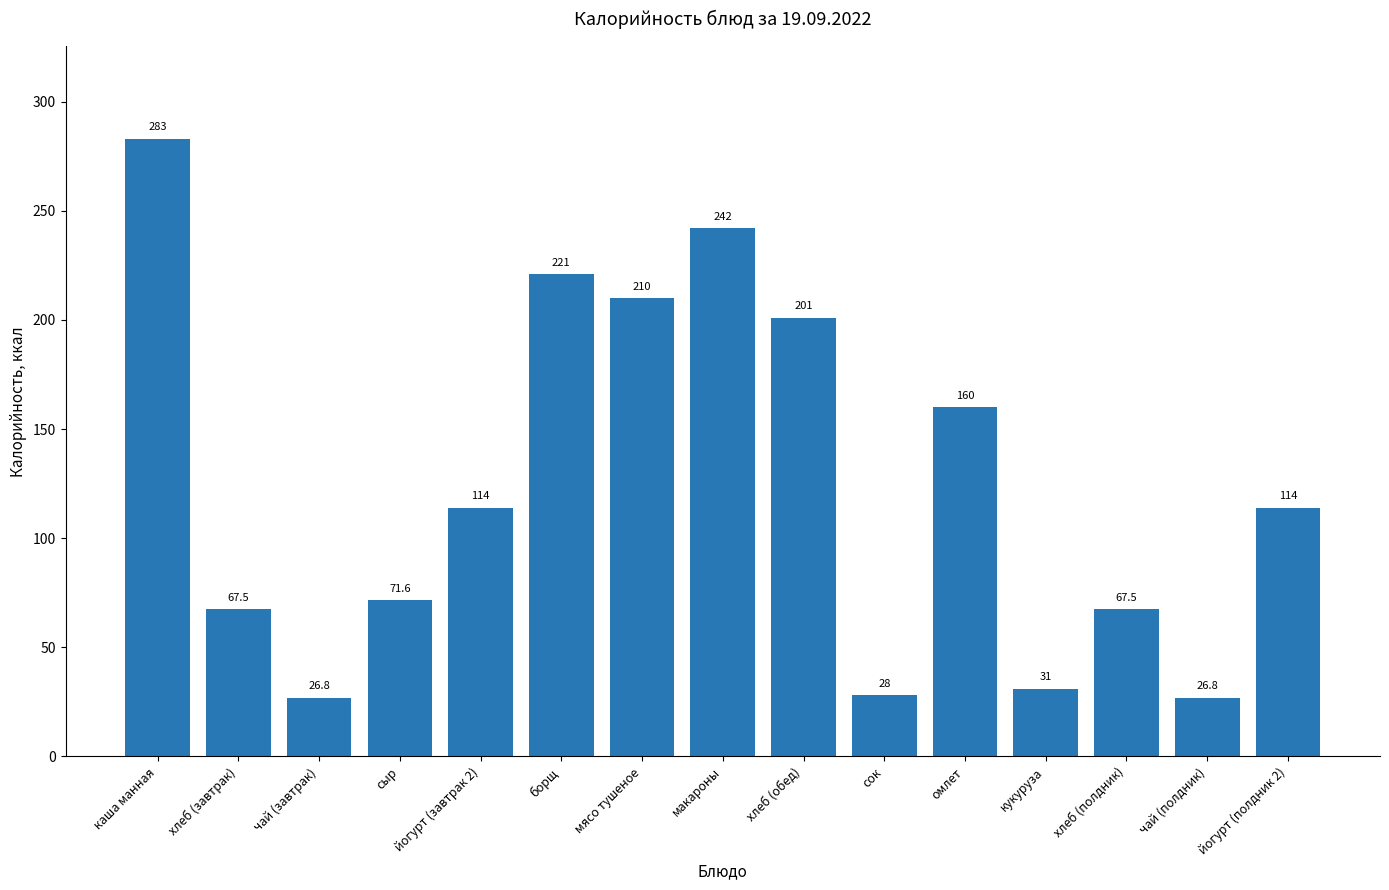

What value does the data have at кукуруза?

31.0